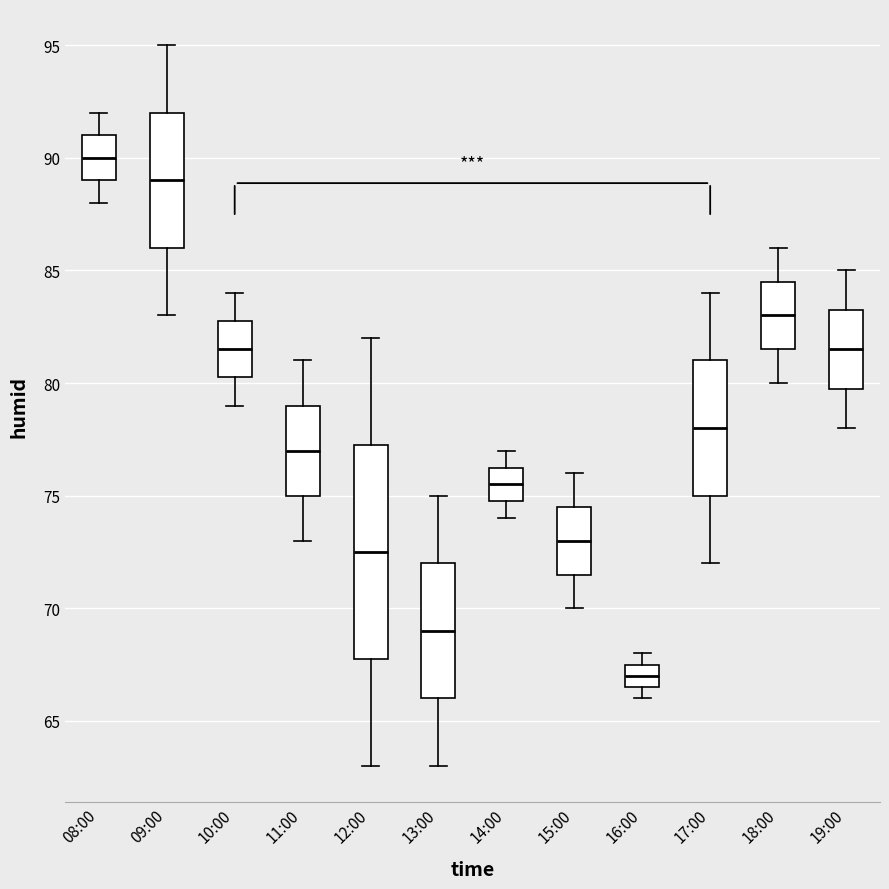

Reading left to right, read every box against the y-axis: the position of its median line, the range the box covers, and the ends of its whiskers. The values are not printed on the chart, so give them approximately, as read against the axis.

08:00: median 90.0, box 89.0 to 91.0, whiskers 88.0 to 92.0
09:00: median 89.0, box 86.0 to 92.0, whiskers 83.0 to 95.0
10:00: median 81.5, box 80.5 to 83.0, whiskers 79.0 to 84.0
11:00: median 77.0, box 75.0 to 79.0, whiskers 73.0 to 81.0
12:00: median 72.5, box 68.0 to 77.5, whiskers 63.0 to 82.0
13:00: median 69.0, box 66.0 to 72.0, whiskers 63.0 to 75.0
14:00: median 75.5, box 75.0 to 76.5, whiskers 74.0 to 77.0
15:00: median 73.0, box 71.5 to 74.5, whiskers 70.0 to 76.0
16:00: median 67.0, box 66.5 to 67.5, whiskers 66.0 to 68.0
17:00: median 78.0, box 75.0 to 81.0, whiskers 72.0 to 84.0
18:00: median 83.0, box 81.5 to 84.5, whiskers 80.0 to 86.0
19:00: median 81.5, box 80.0 to 83.5, whiskers 78.0 to 85.0